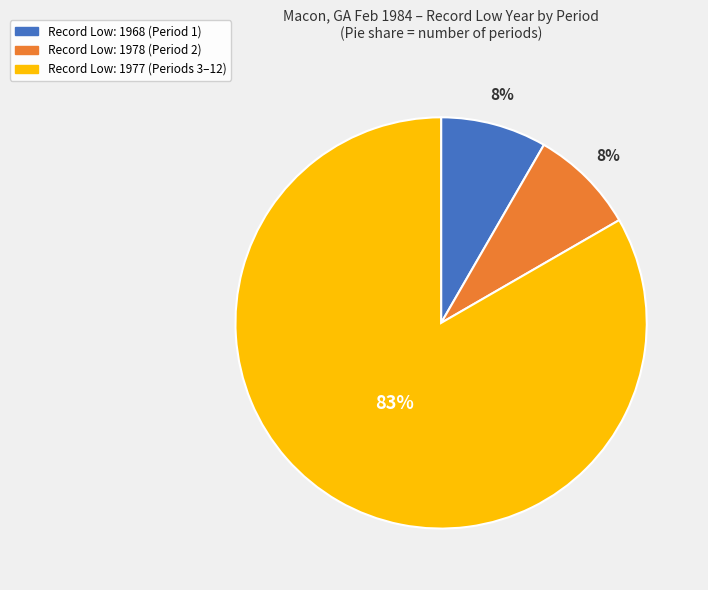

Does any single category account for the majority?

Yes